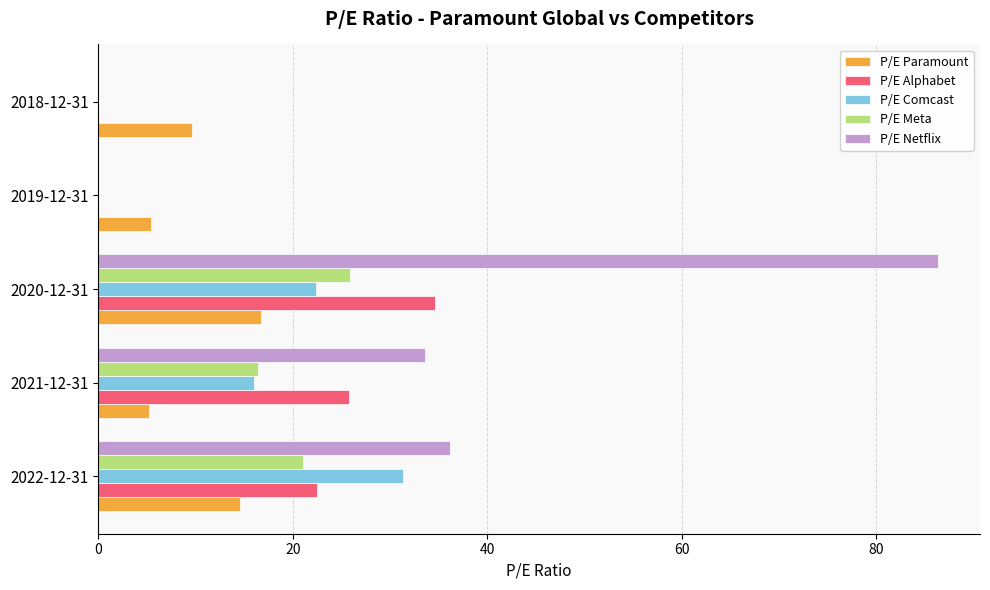

At which category is the sum across all series the highest?

2020-12-31